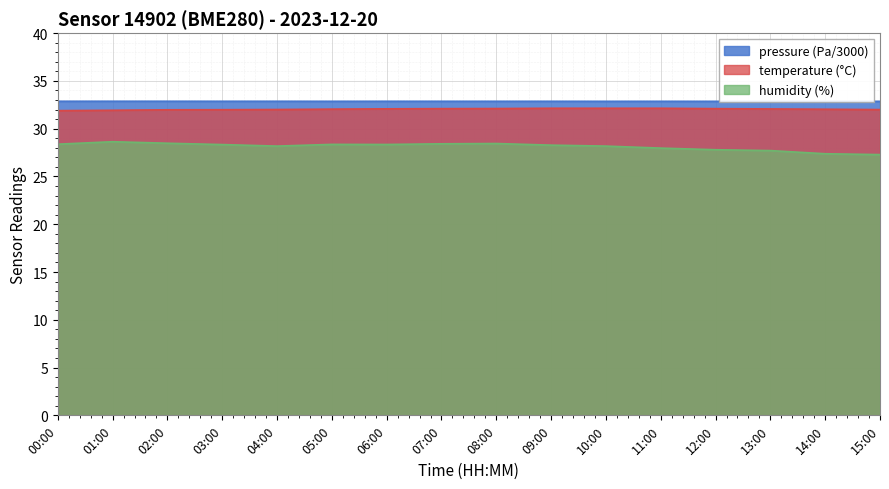

True or false: temperature and pressure cross at least once.

False